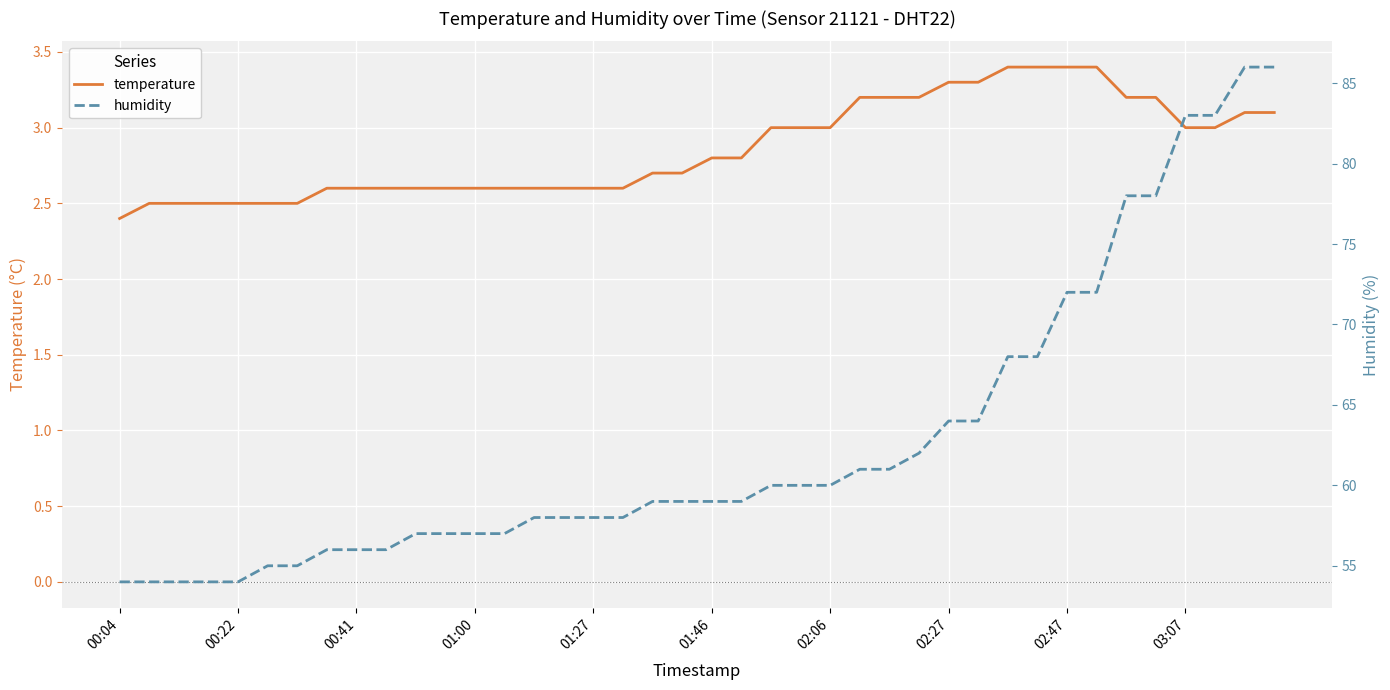

Does the chart display data point markers on the line(s)?

No